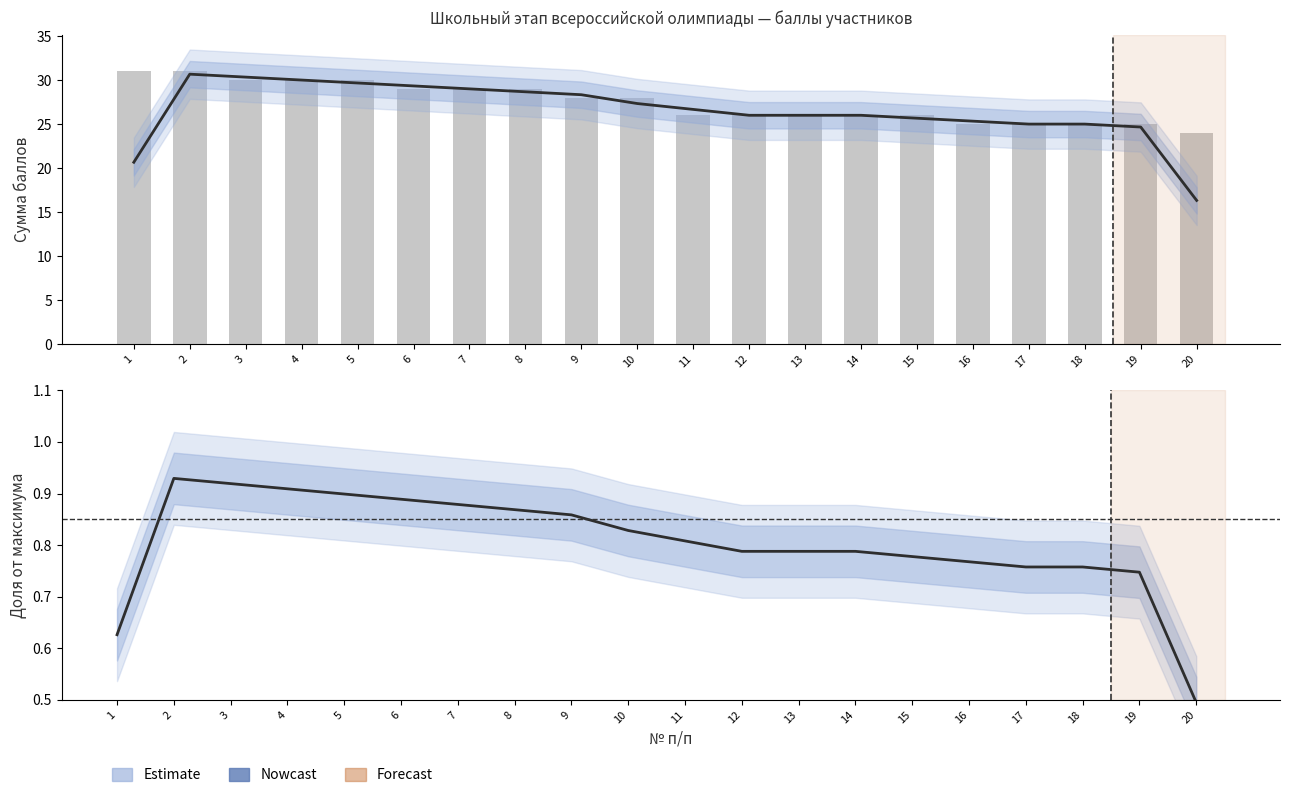

At which label is Сумма баллов (сглажено) closest to 23?

19